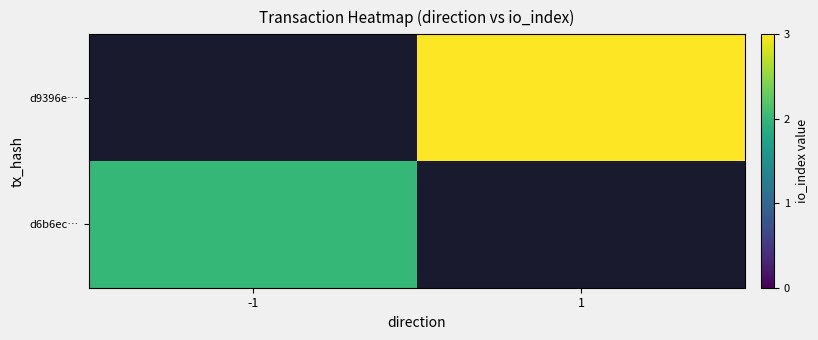

True or false: d6b6ec… has a value of 1.3 at -1.

False